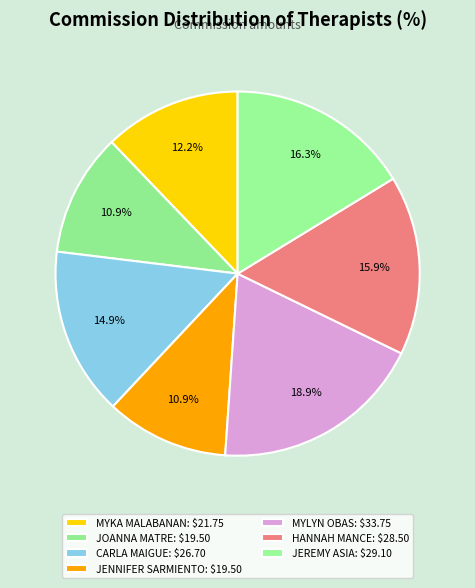

To the nearest percent, what percentage of the pie is MYKA MALABANAN?

12%